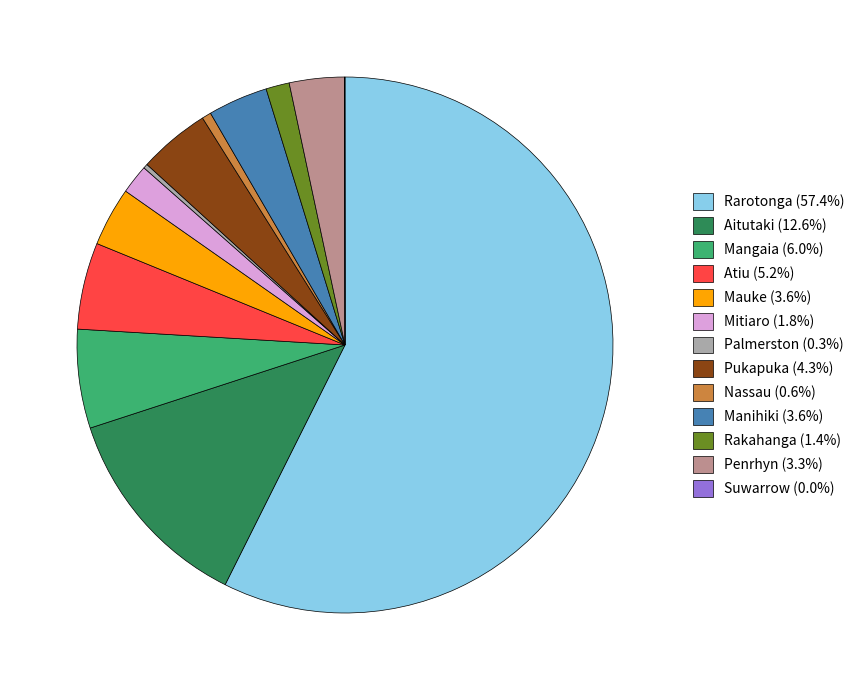

Does any single category account for the majority?

Yes